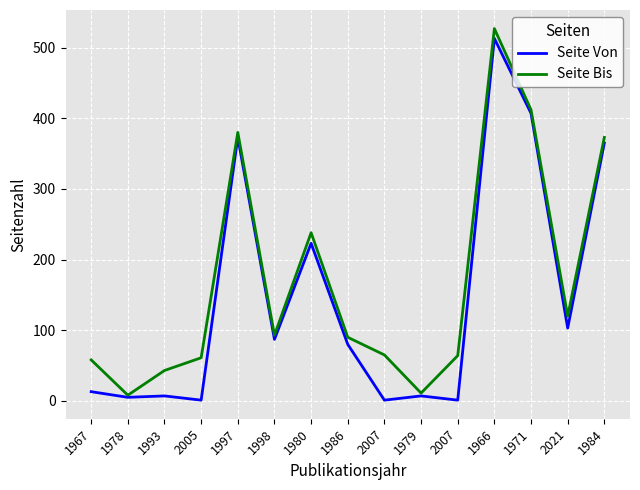

How many lines are shown in the chart?

2